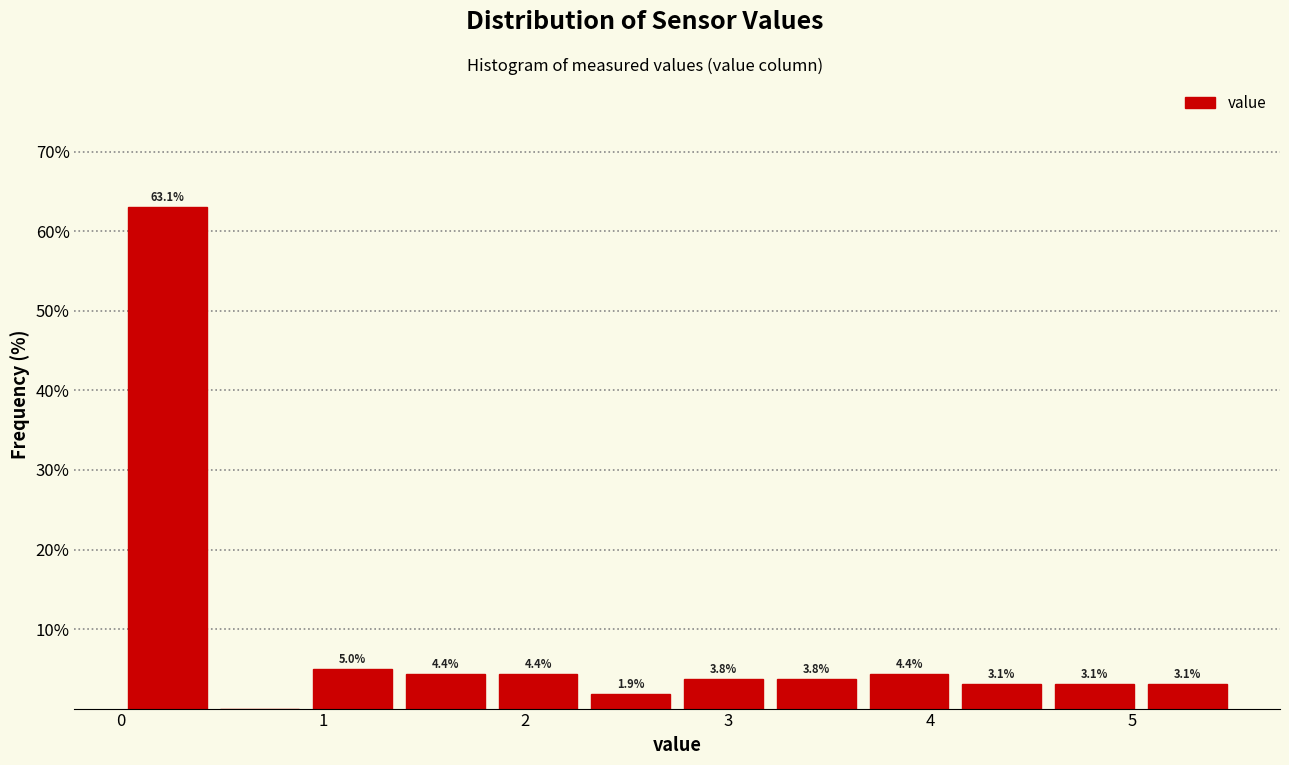

Which range on the x-axis has the tallest bar?

0.0 to 0.5